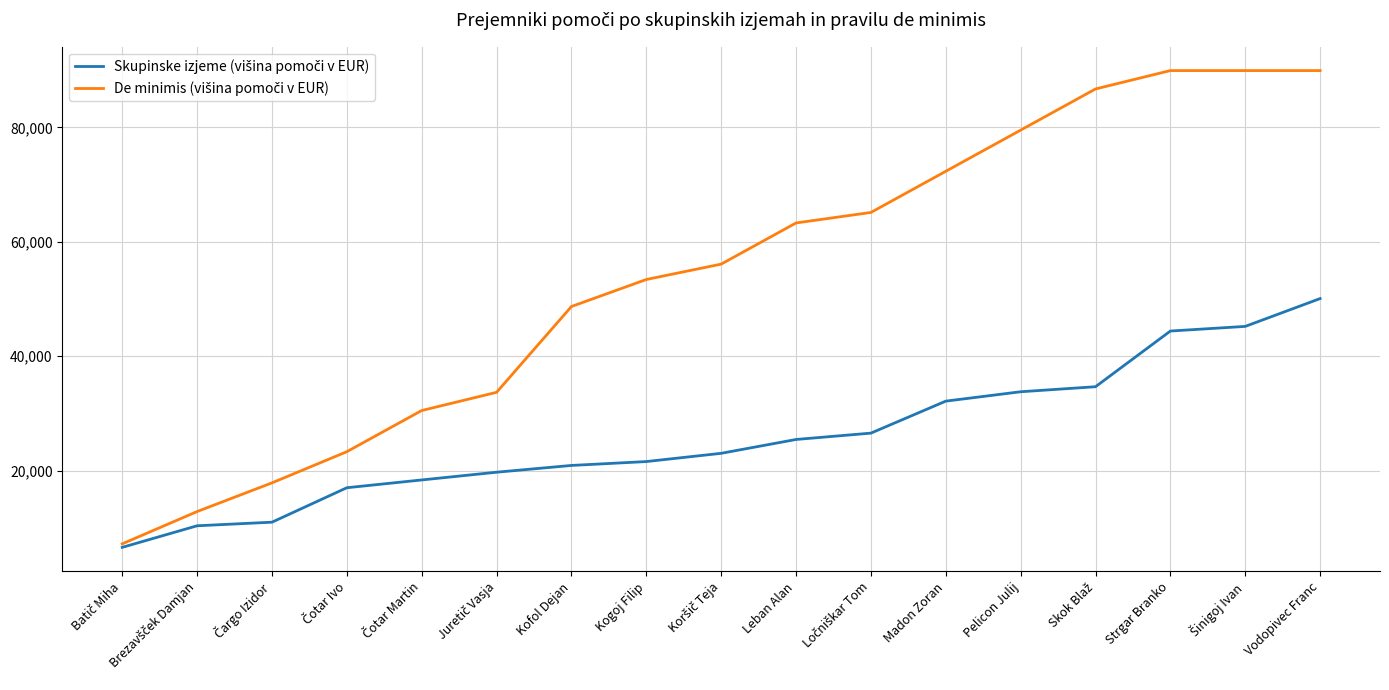

Count the number of categories in the chart.

17